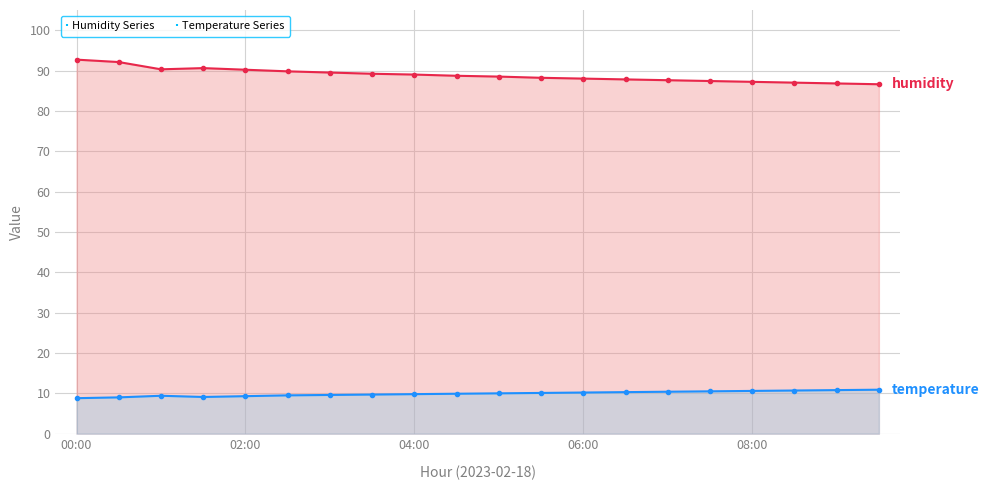

True or false: humidity and temperature intersect in this chart.

False